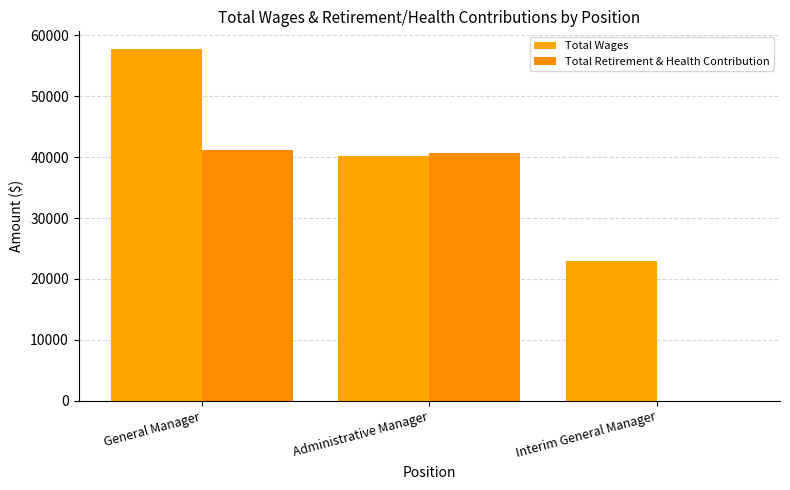

Which series changed the most between General Manager and Interim General Manager?

Total Retirement & Health Contribution